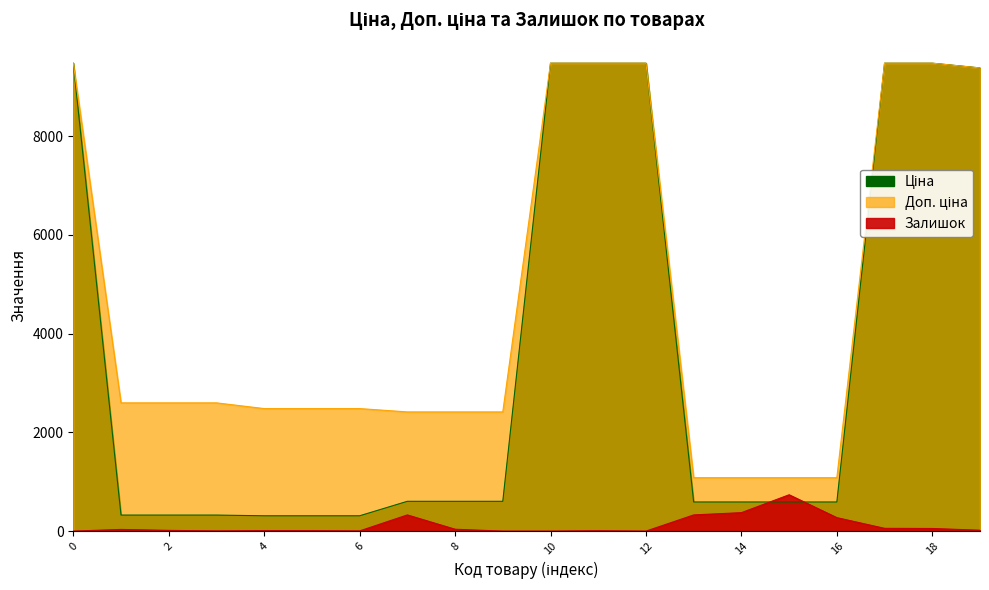

Which series has the largest total across all categories?

Доп. ціна